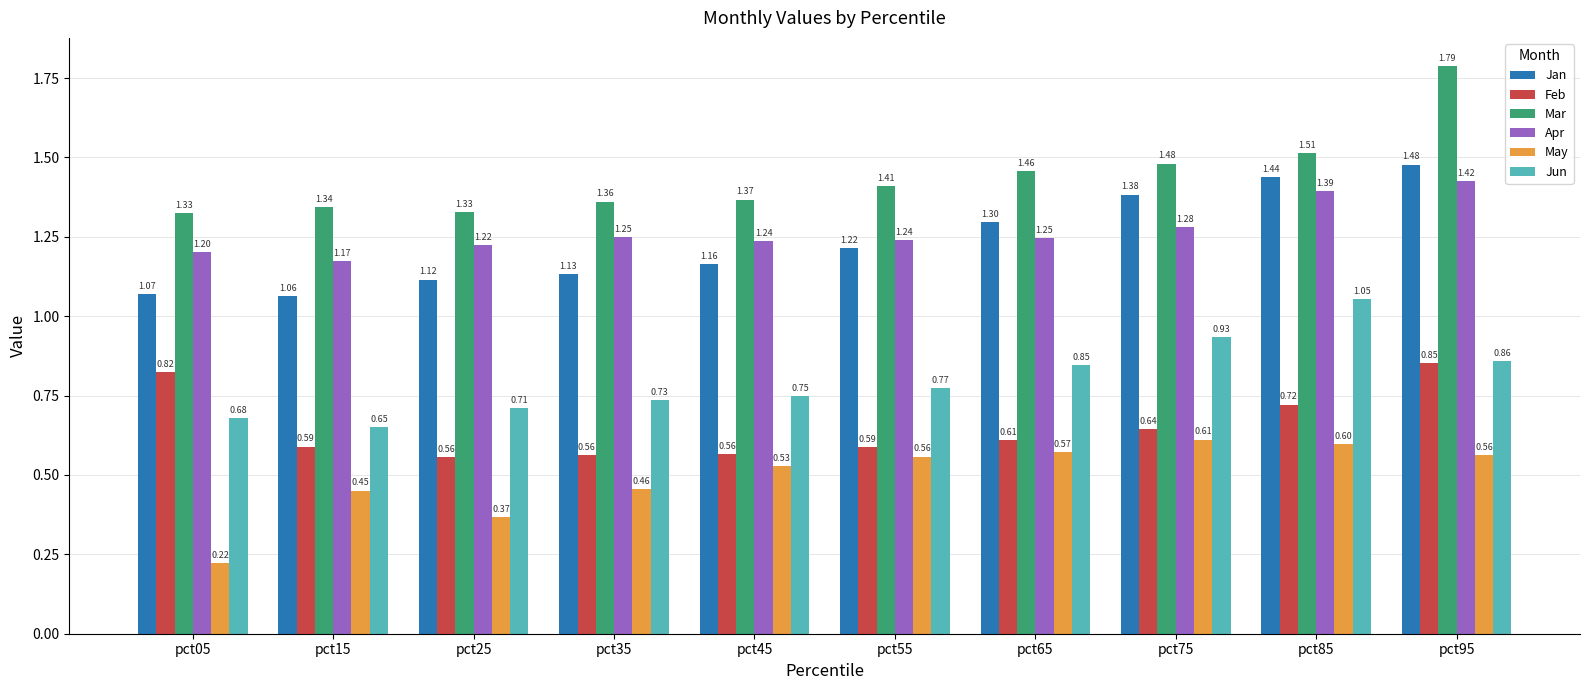

What is the sum of all Jun values?

8.0